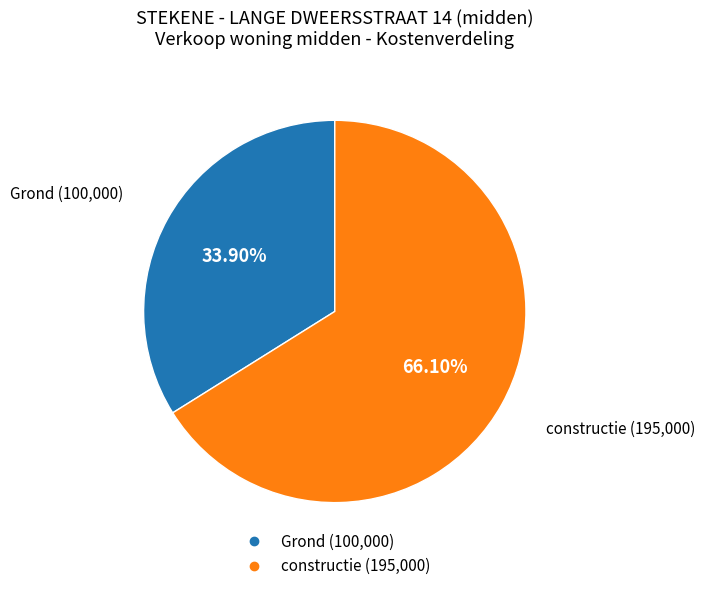

Combined, do Grond and constructie account for over 50%?

Yes